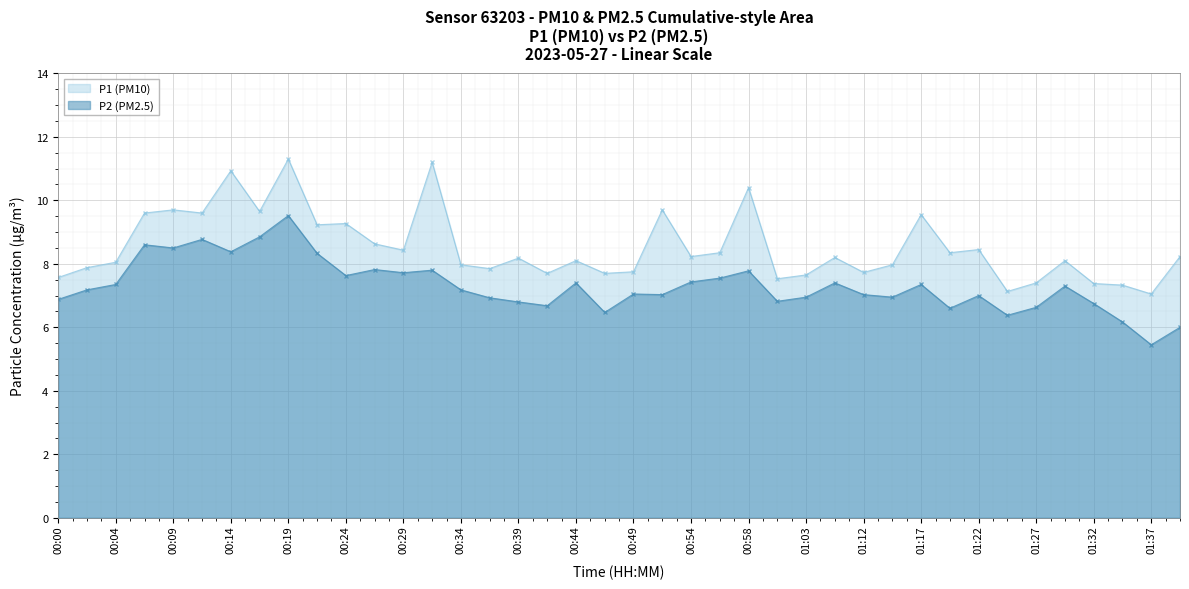

Rank the series by their average value, from highest to lowest.

P1 (PM10), P2 (PM2.5)